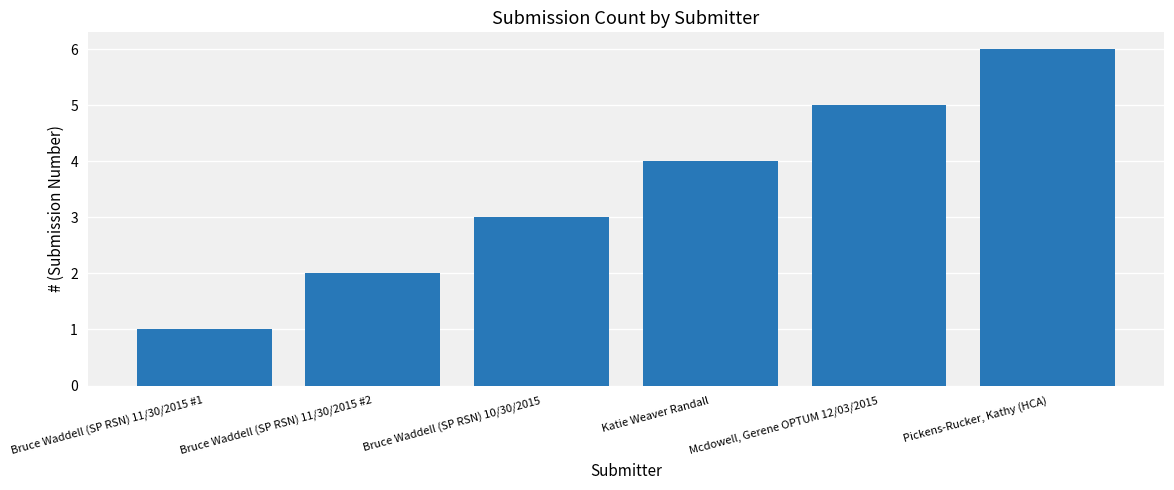

What is the label of the 1st bar from the left?

Bruce Waddell (SP RSN) 11/30/2015 #1